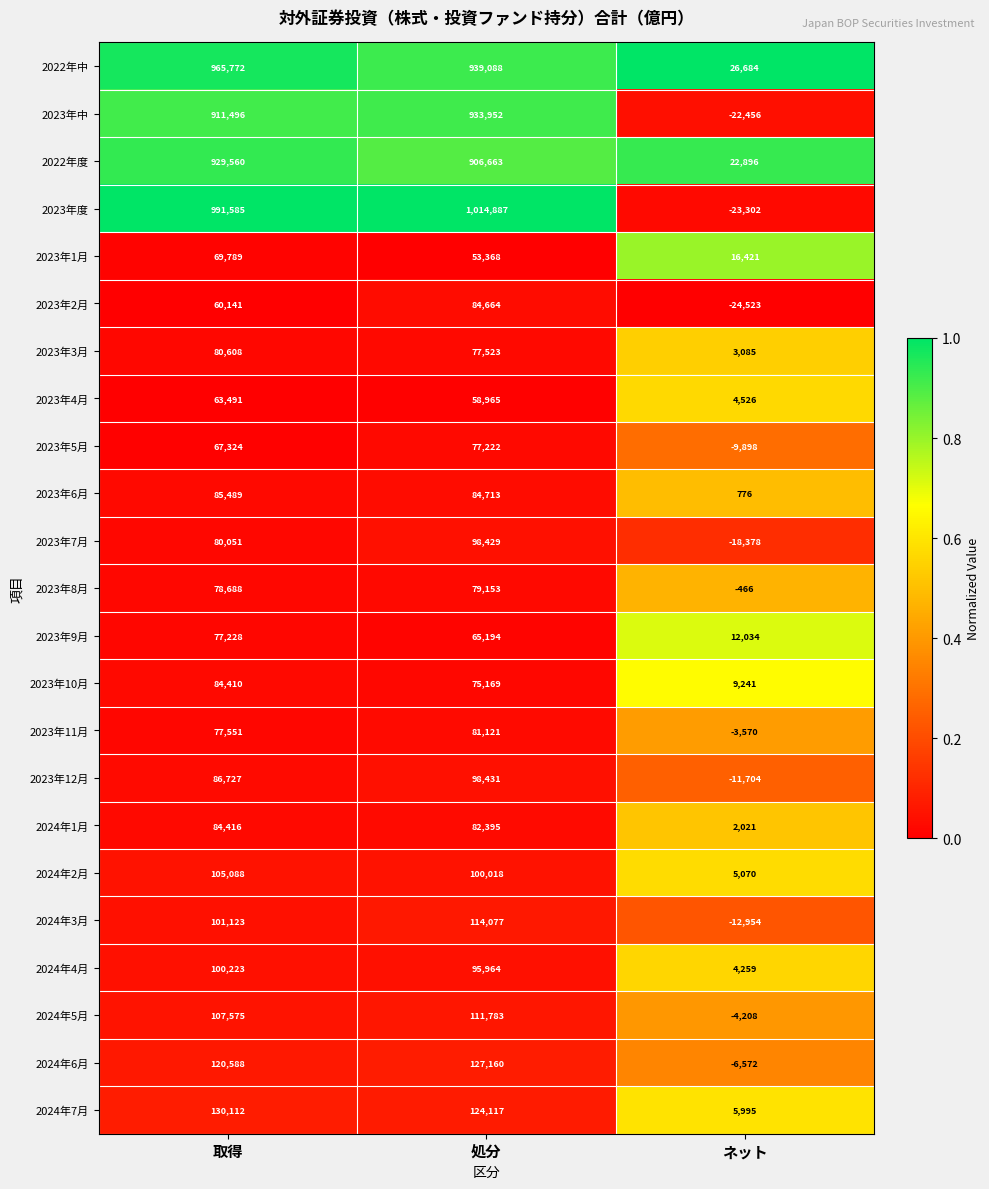

True or false: 2023年1月 has a value of 76951 at 処分.

False